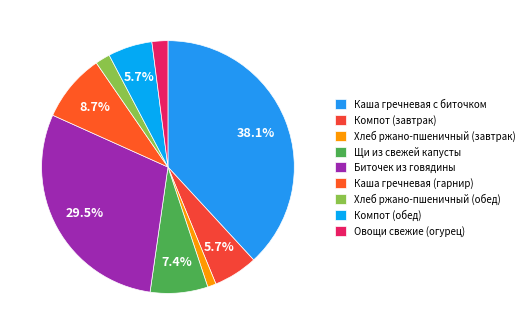

To the nearest percent, what percentage of the pie is Хлеб ржано-пшеничный (завтрак)?

1%